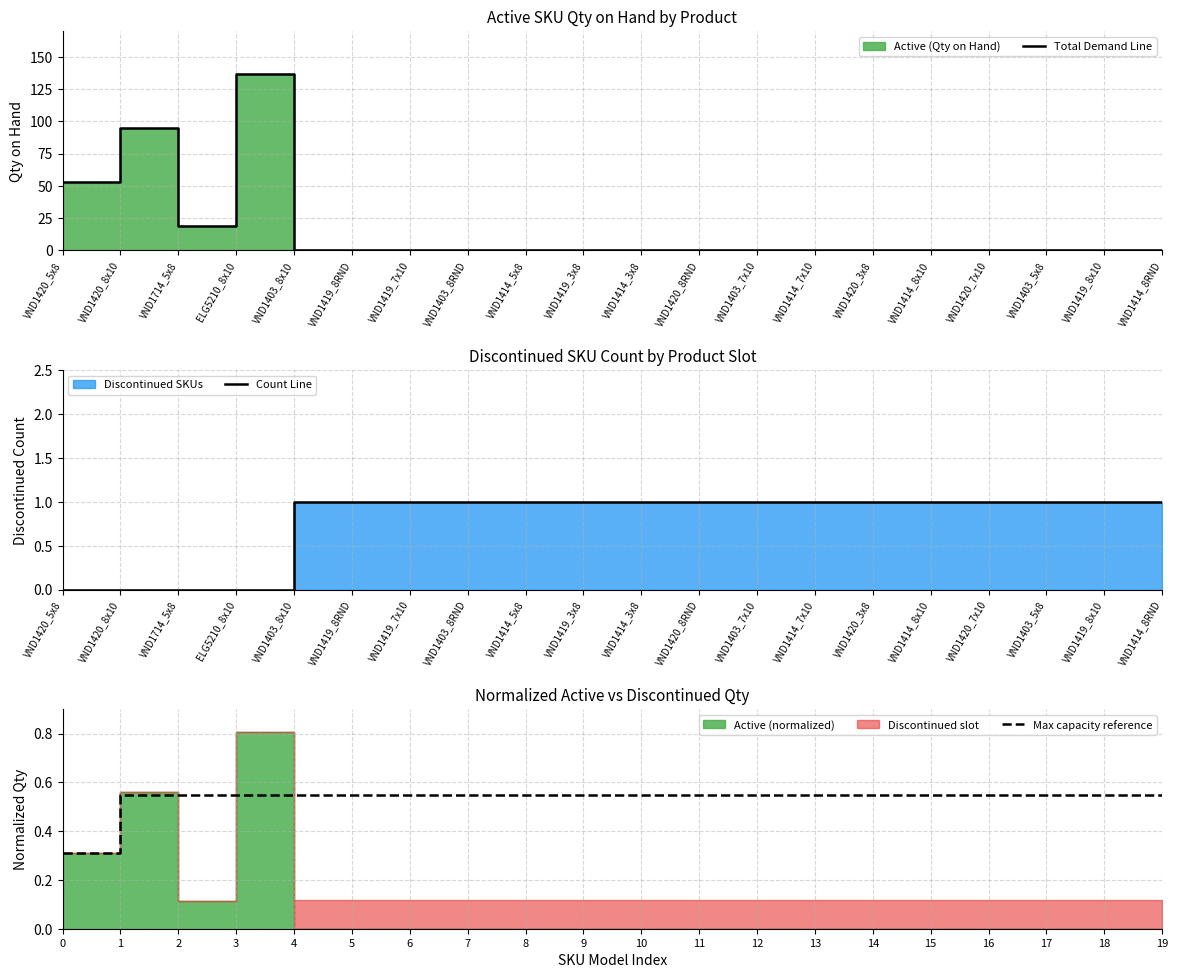

Is it true that Count Line equals 0 at VND1403_8RND?

False